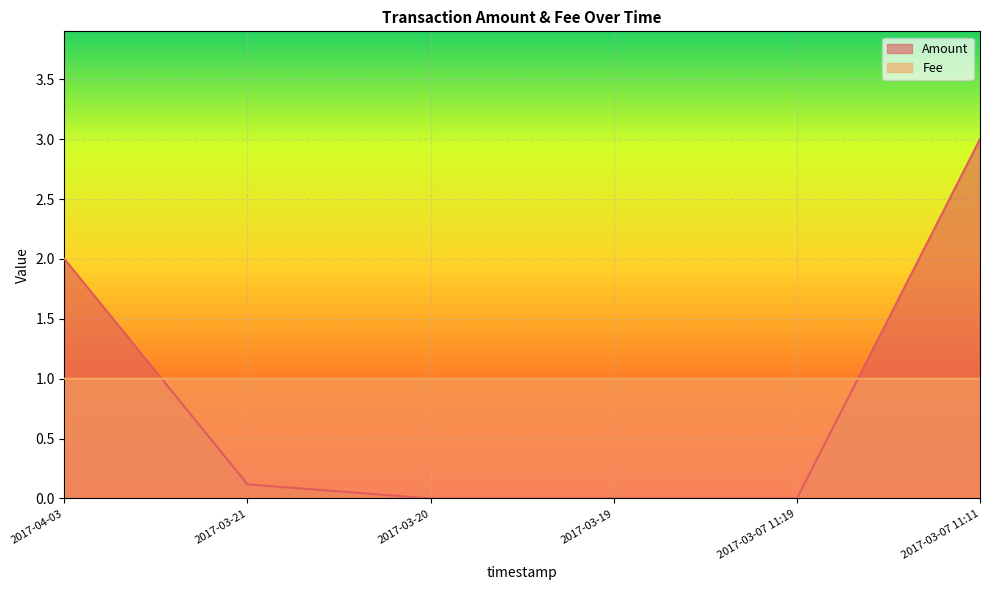

Does the chart display data point markers on the line(s)?

No